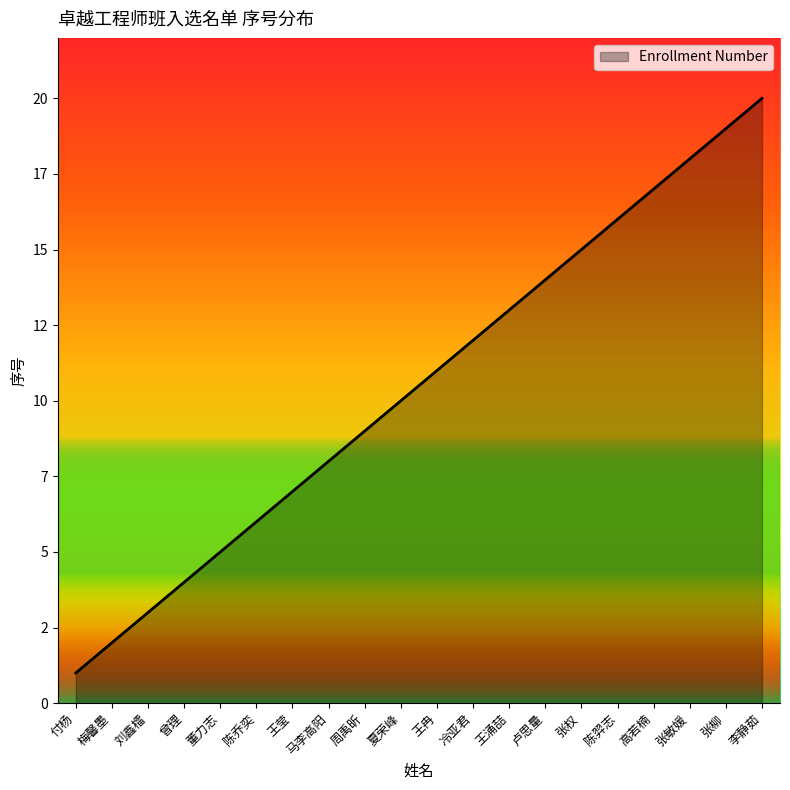

Rank the categories by value from lowest to highest.

付杨, 梅馨墨, 刘鑫檑, 曾理, 董力志, 陈乔奕, 王莹, 马李高阳, 周禹昕, 夏荣峰, 王冉, 冷亚君, 王涌喆, 卢思量, 张权, 陈羿志, 高若楠, 张敏媛, 张柳, 李静茹